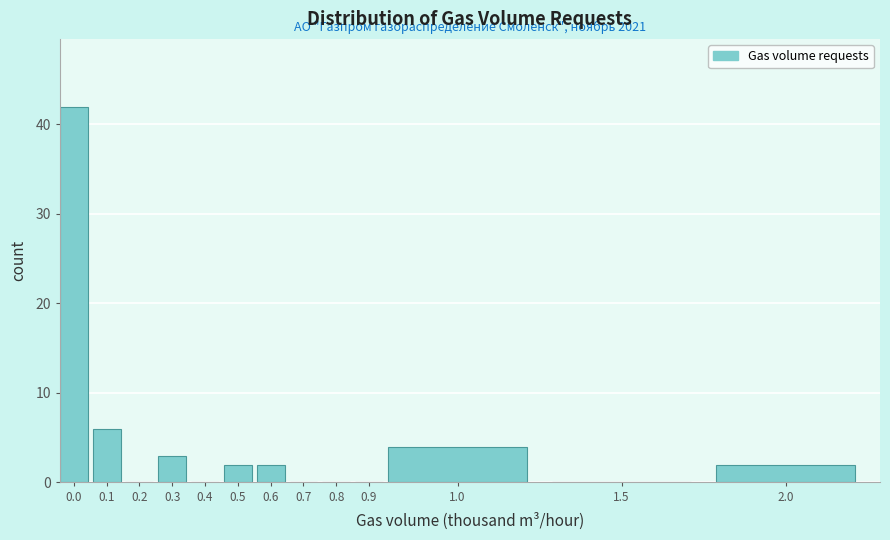

Reading left to right, what are all the values shown in this chart?

0.0=42	0.1=6	0.2=0	0.3=3	0.4=0	0.5=2	0.6=2	0.7=0	0.8=0	0.9=0	1.0=4	1.5=0	2.0=2